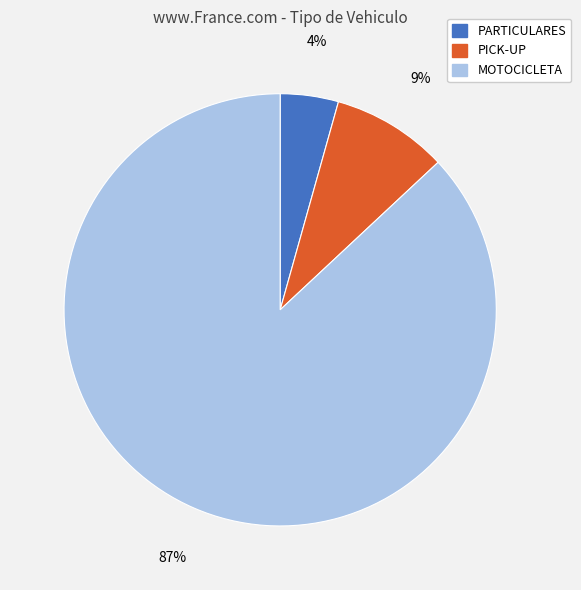

How many segments does this pie chart have?

3